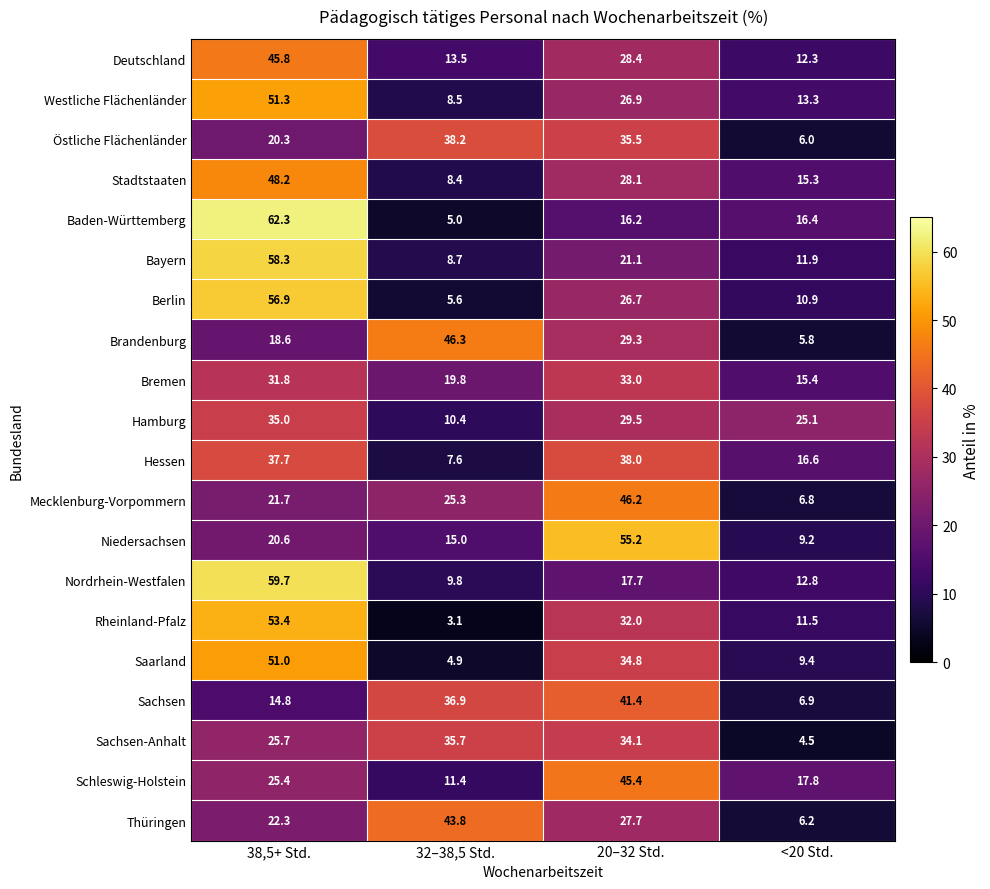

What is the average value of the Thüringen series?

25.0